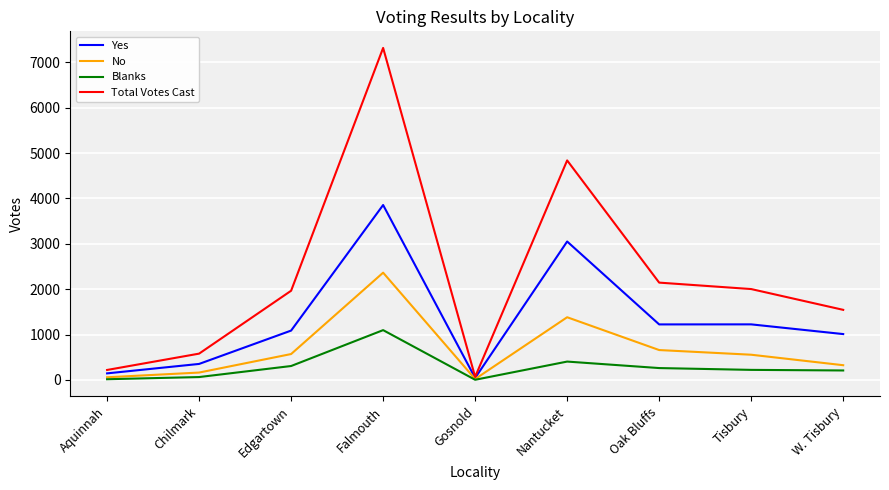

What are all the series names shown in the legend?

Yes, No, Blanks, Total Votes Cast